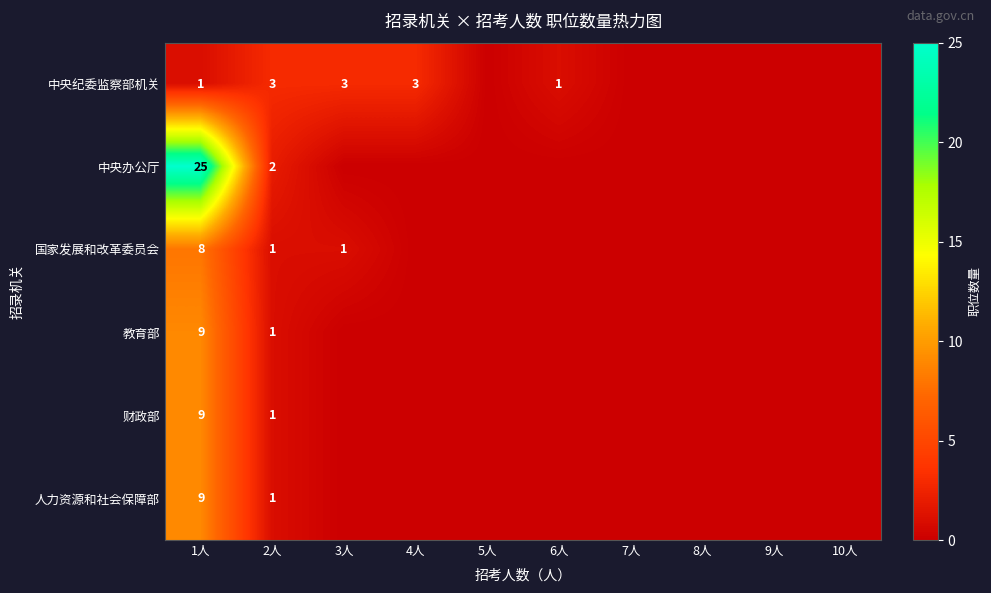

The 中央纪委监察部机关 series shows 5 at 2人. True or false?

False